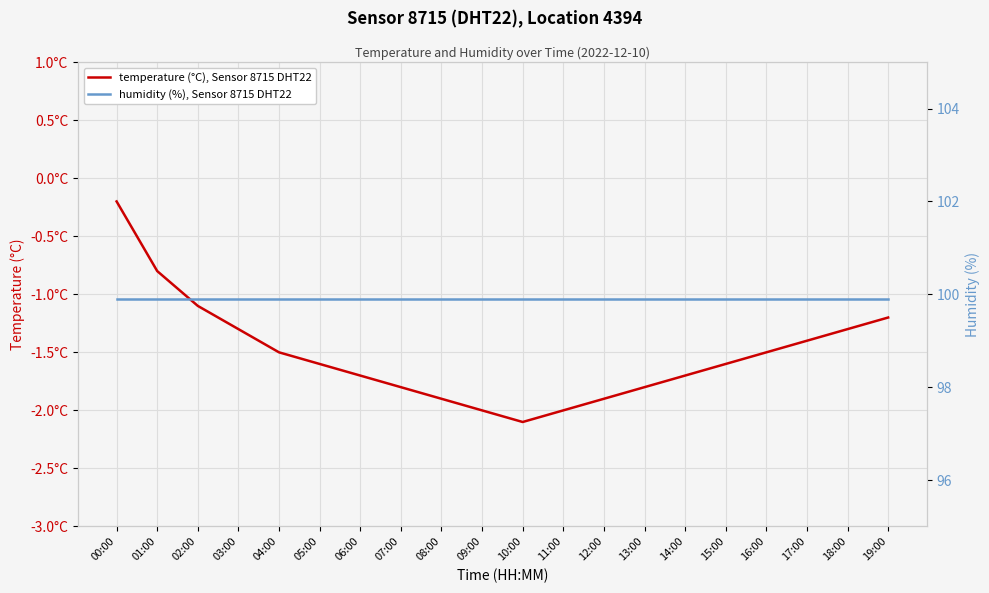

Which series has the largest range (max minus min)?

temperature (°C), Sensor 8715 DHT22